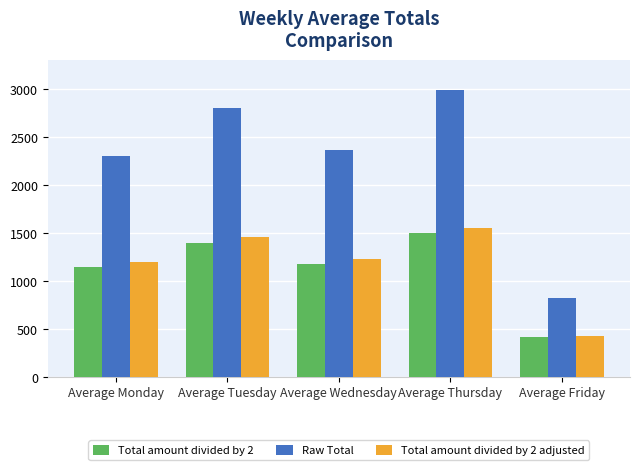

At which category is the sum across all series the highest?

Average Thursday